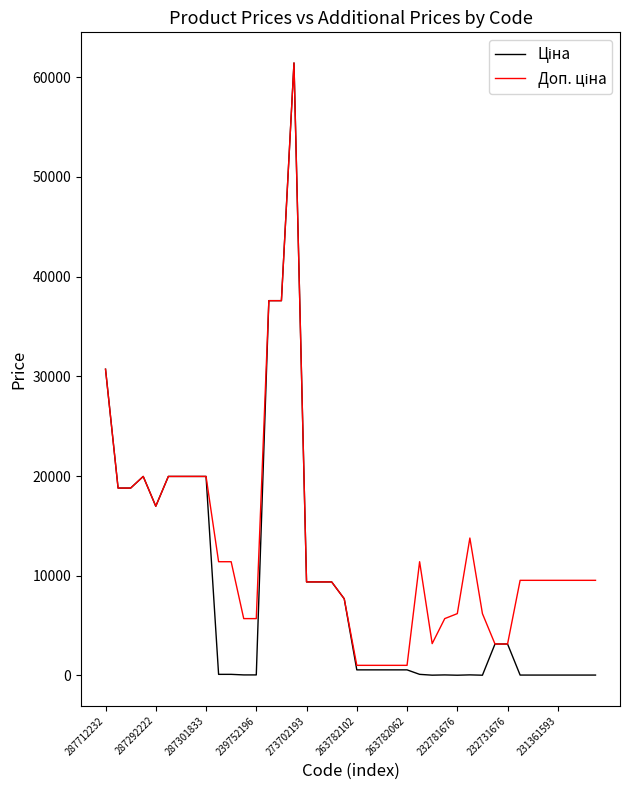

What is the greatest value displayed?

61434.3